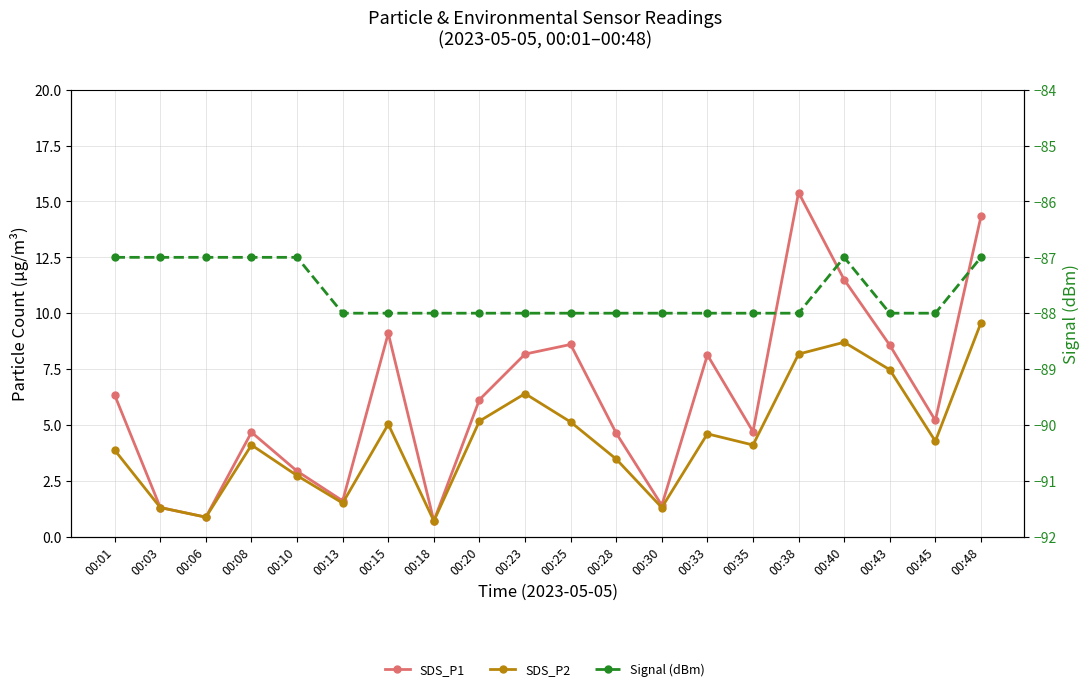

Is it true that SDS_P2 equals 4.6 at 00:33?

True